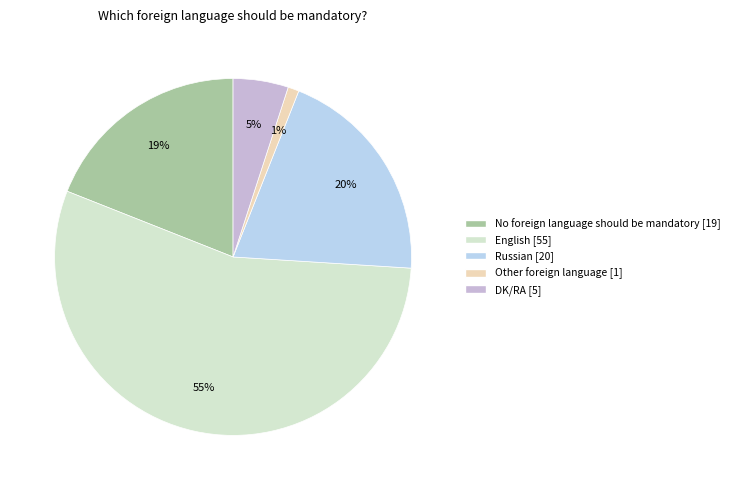

To the nearest percent, what portion does English represent?

55%